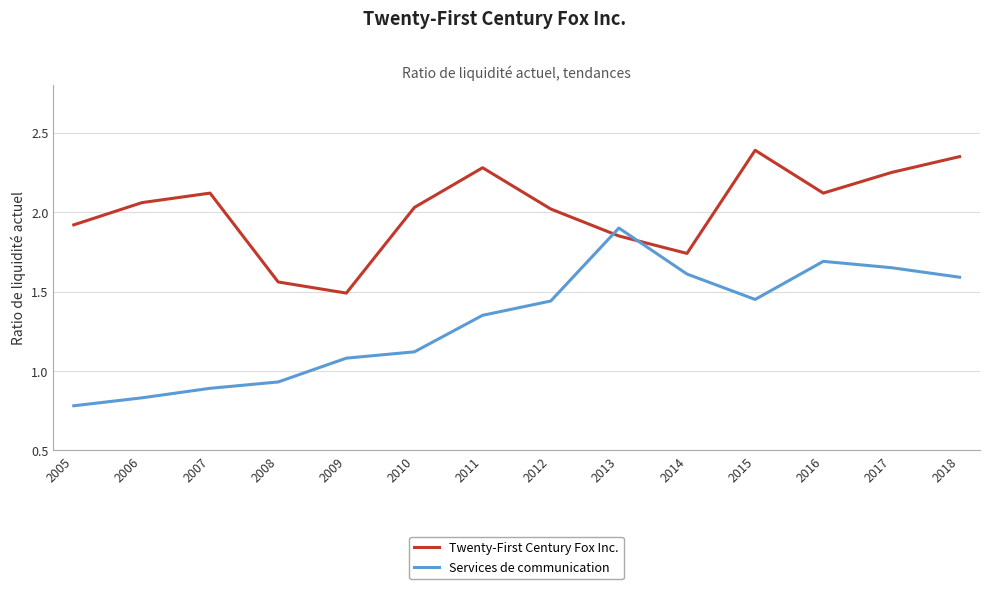

How many values in the Twenty-First Century Fox Inc. series exceed 2?

9